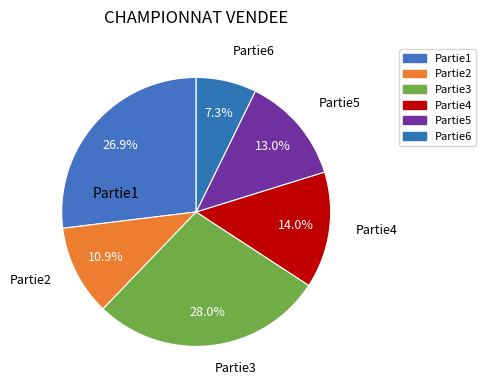

Count the number of slices in the pie.

6